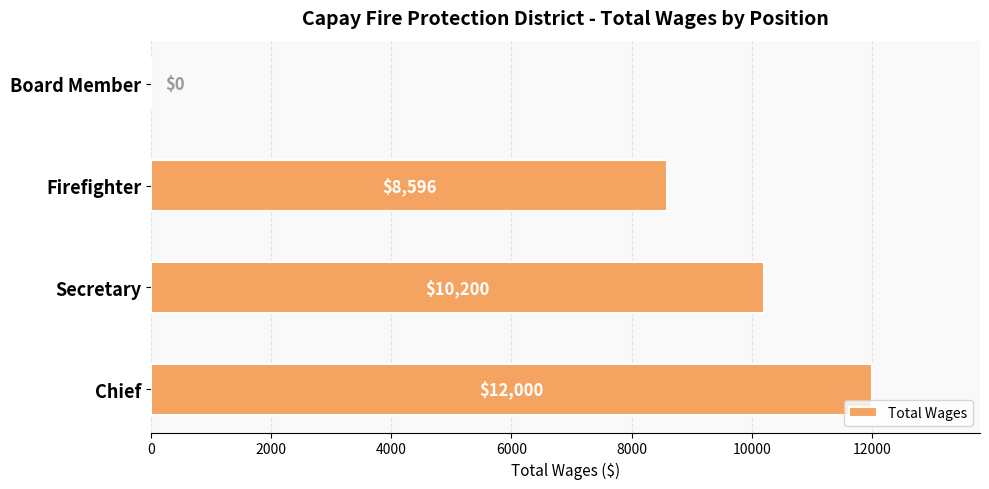

Which has a higher value, Firefighter or Chief?

Chief